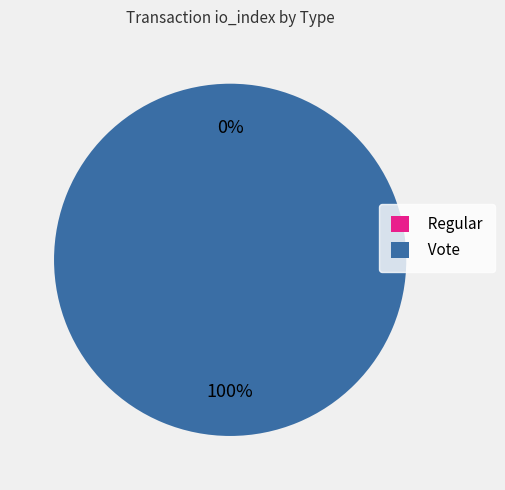

How many segments does this pie chart have?

2